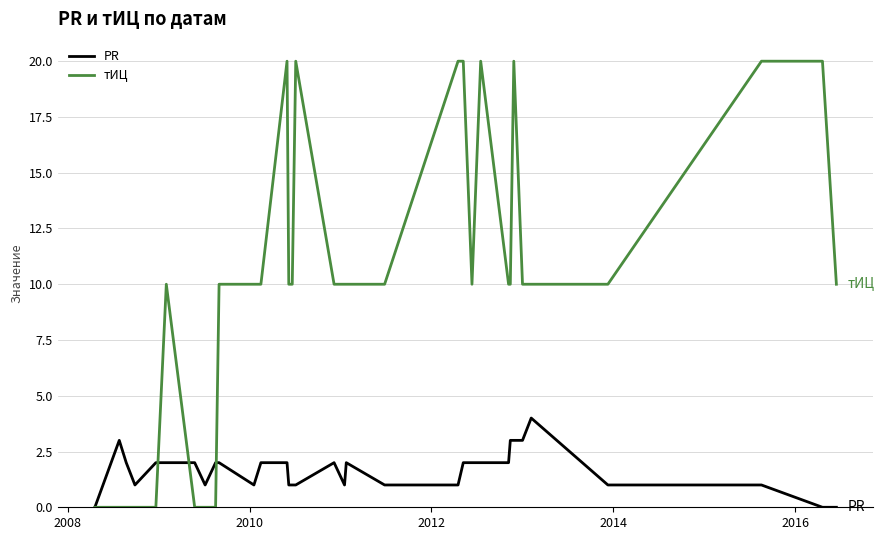

How many PR values are between 1 and 2?

25